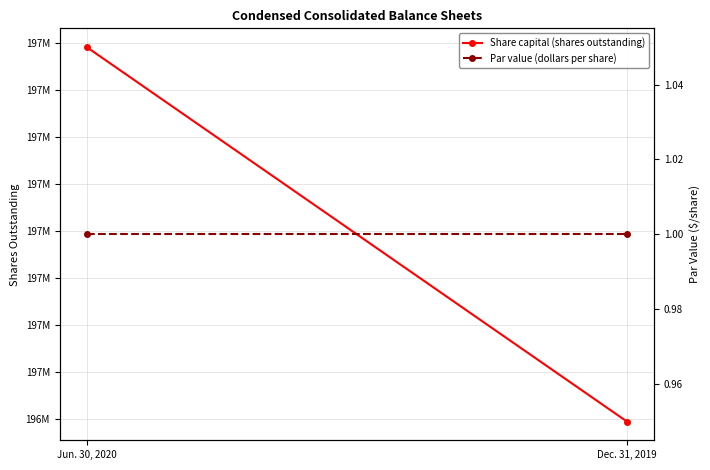

The value of Par value (dollars per share) at Dec. 31, 2019 is 2. True or false?

False